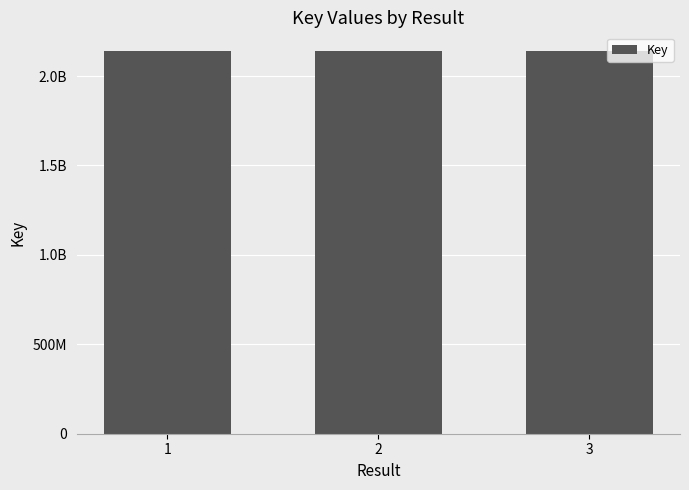

What is the ratio of the value at 1 to the value at 2?

1.0